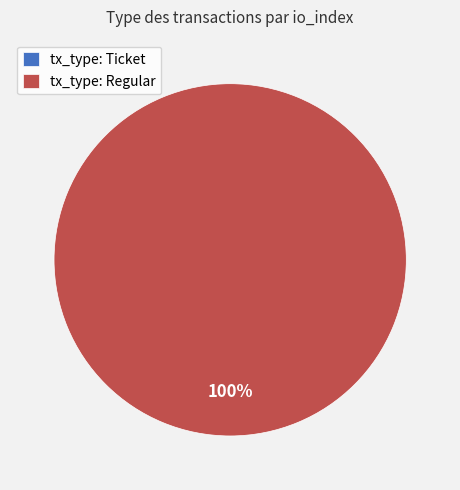

How many slices are in this pie chart?

2